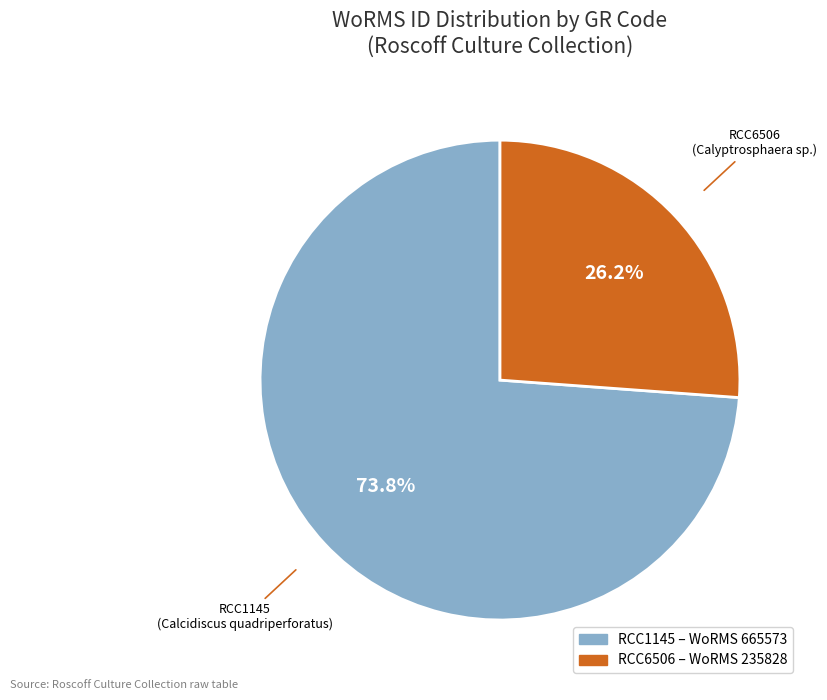

What is the total percentage of RCC6506 and RCC1145?

100.0%